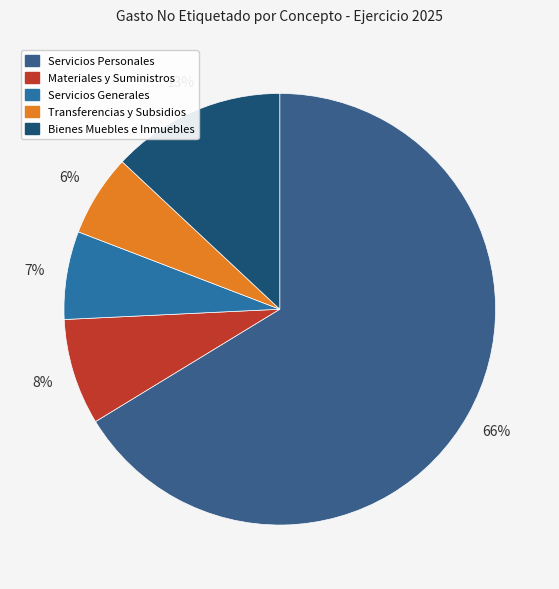

Count the number of slices in the pie.

5